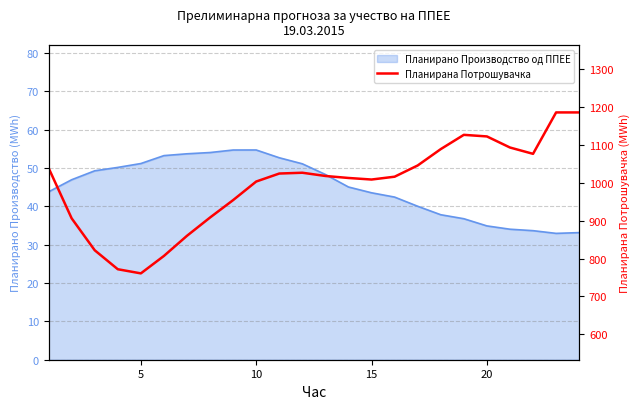

Reading left to right, transcribe all the data shown in this chart.

1039.6	906.3	821.9	771.8	760.8	806.9	860.2	908.5	954.5	1003.6	1024.8	1026.9	1018.3	1013.1	1008.9	1016.4	1046.1	1089.4	1127.1	1122.9	1093.6	1076.8	1186.3	1186.3